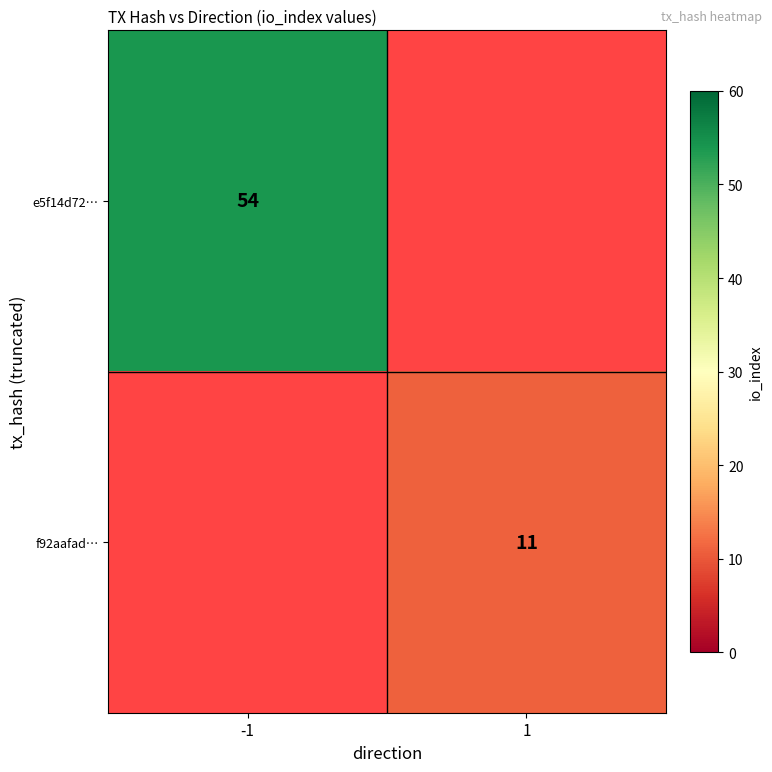

Is it true that f92aafad… equals 3 at 1?

False